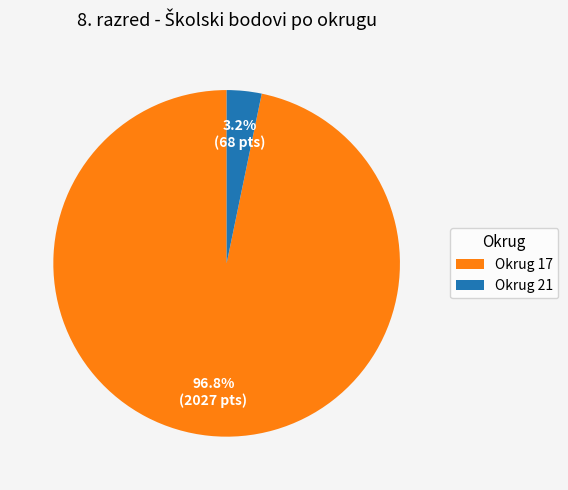

Do Okrug 21 and Okrug 17 together represent more than half of the pie?

Yes